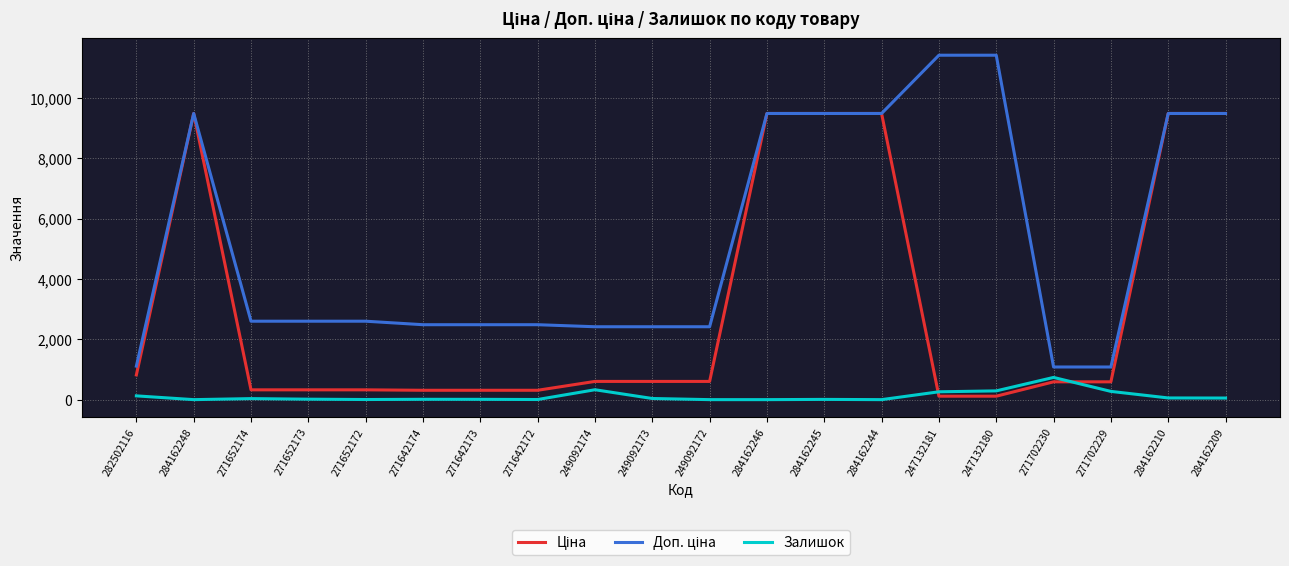

The value of Залишок at 247132181 is 260.0. True or false?

True